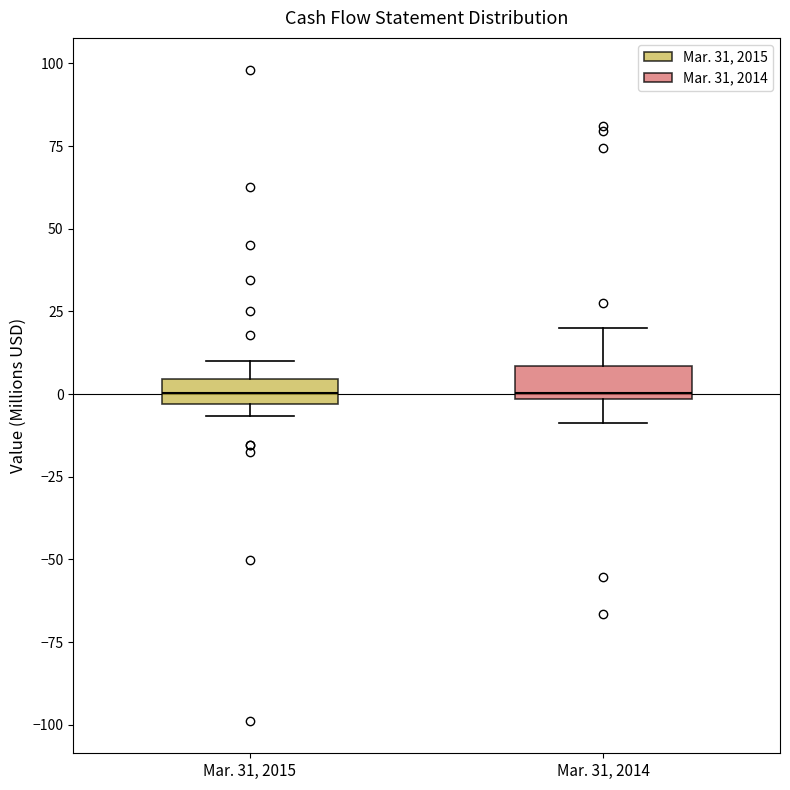

Reading left to right, transcribe this box plot: for each box, give where its median line is, the range the box spans, and where its two whiskers end, as read against the y-axis. The values are not printed on the chart, so give them approximately, as read against the axis.

Mar. 31, 2015: median 0, box -5 to 5, whiskers -5 (just below the box's lower edge) to 10
Mar. 31, 2014: median 0 (just above the box's lower edge), box 0 to 10, whiskers -10 to 20